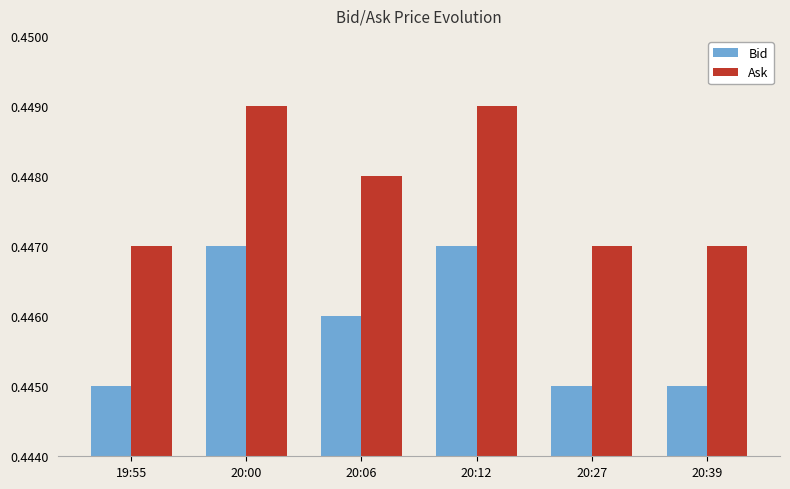

What are all the series names shown in the legend?

Bid, Ask